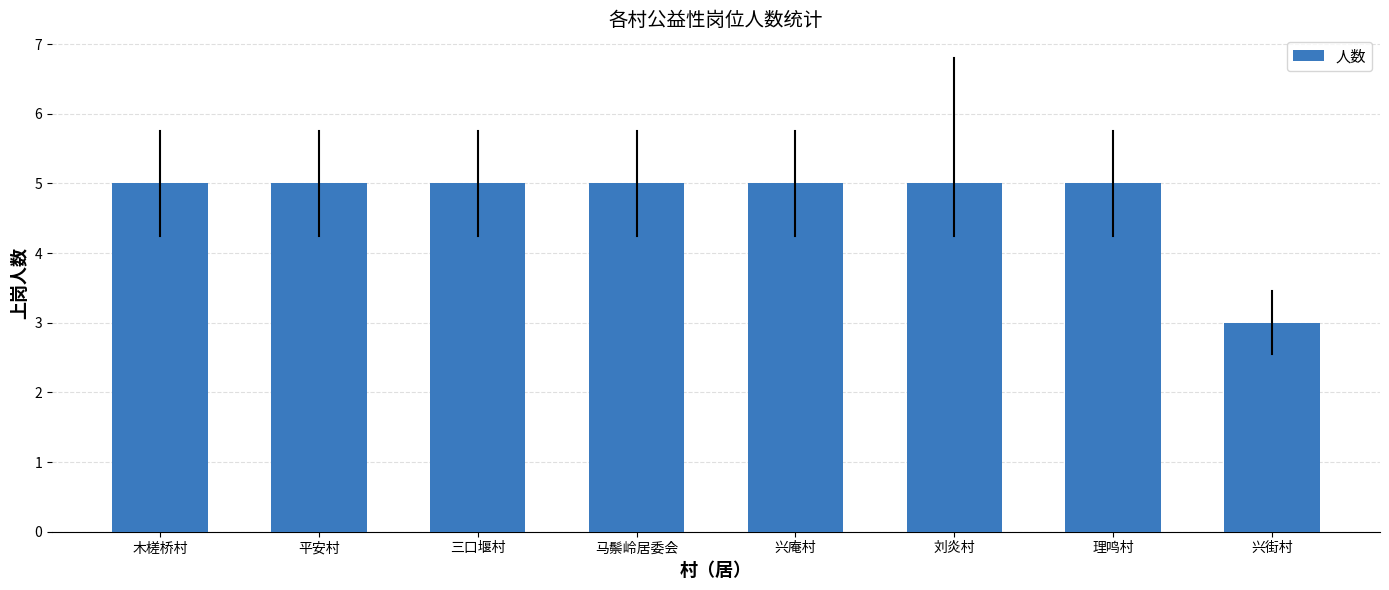

What is the ratio of the value at 木槎桥村 to the value at 兴庵村?

1.0